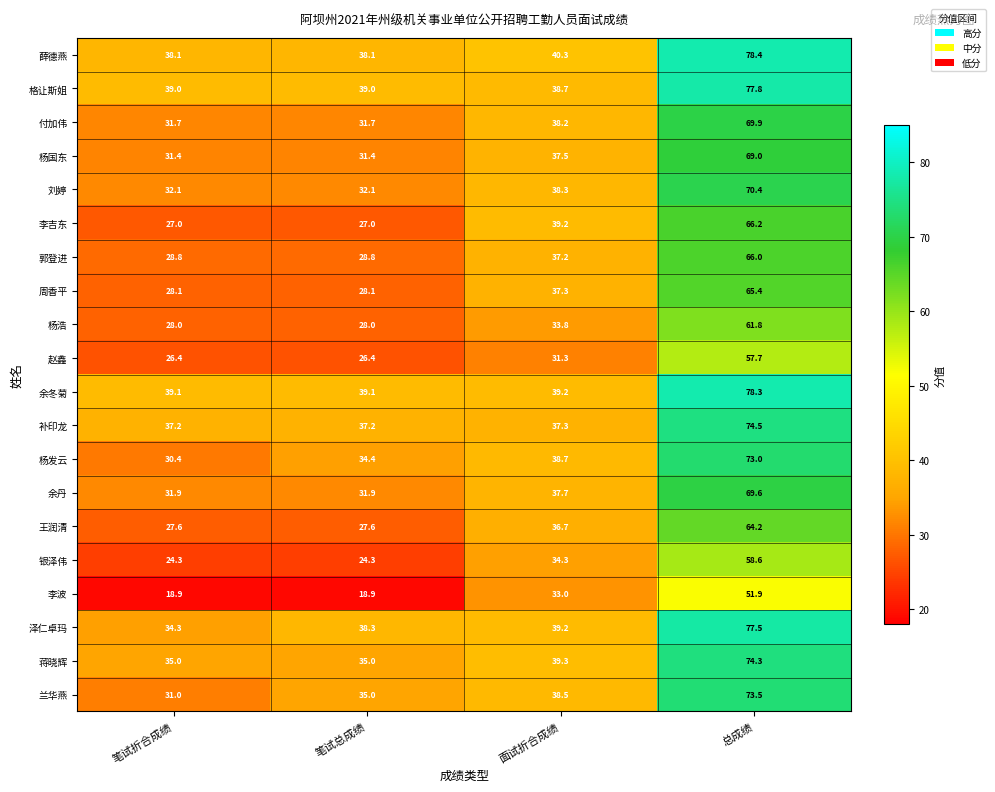

What is the difference between the 郭登进 values at 面试折合成绩 and 笔试折合成绩?

8.4